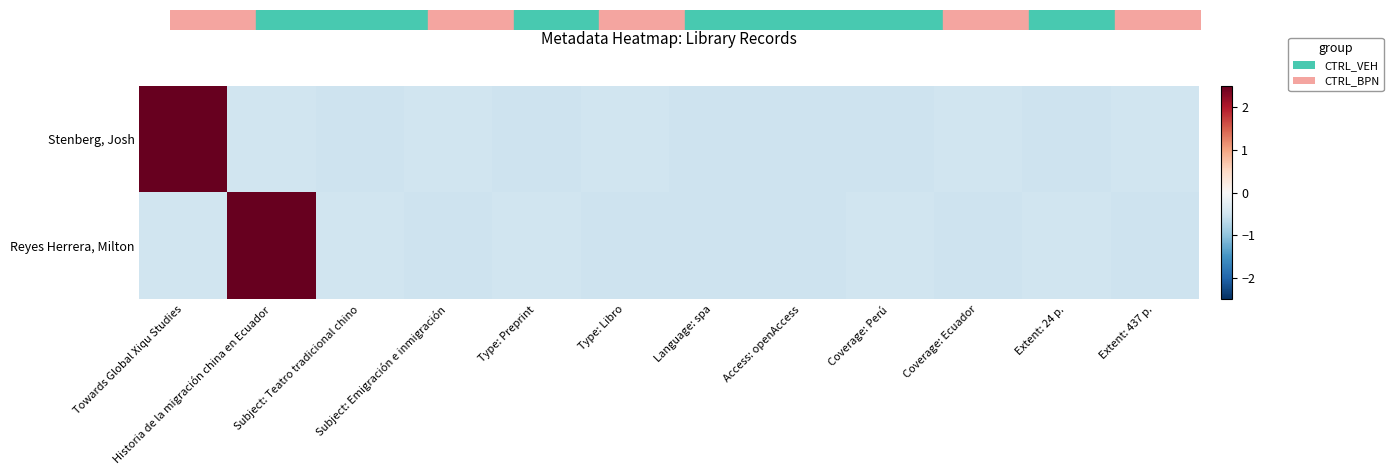

At which category is the sum across all series the highest?

Historia de la migración china en Ecuador